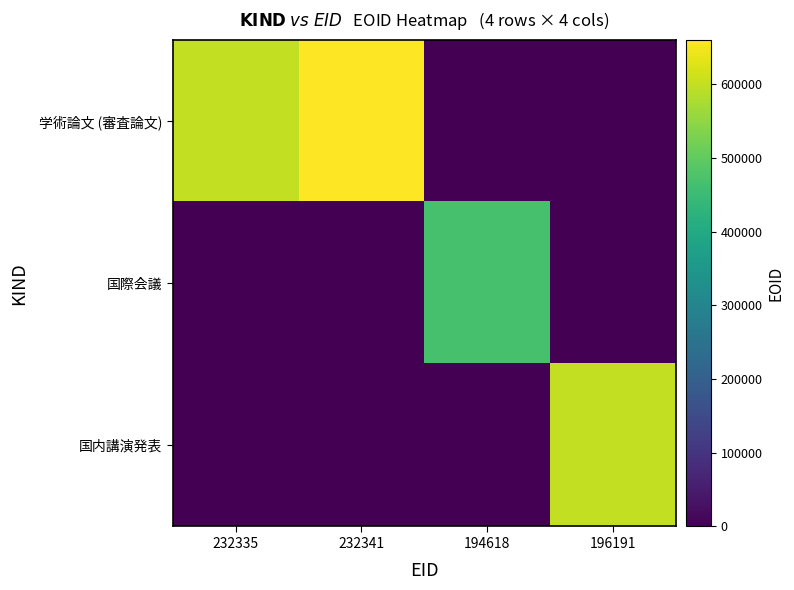

Reading right to left, list all the values displayed in this chart.

学術論文 (審査論文): 196191=0	194618=0	232341=660145	232335=598456
国際会議: 196191=0	194618=469319	232341=0	232335=0
国内講演発表: 196191=598541	194618=0	232341=0	232335=0